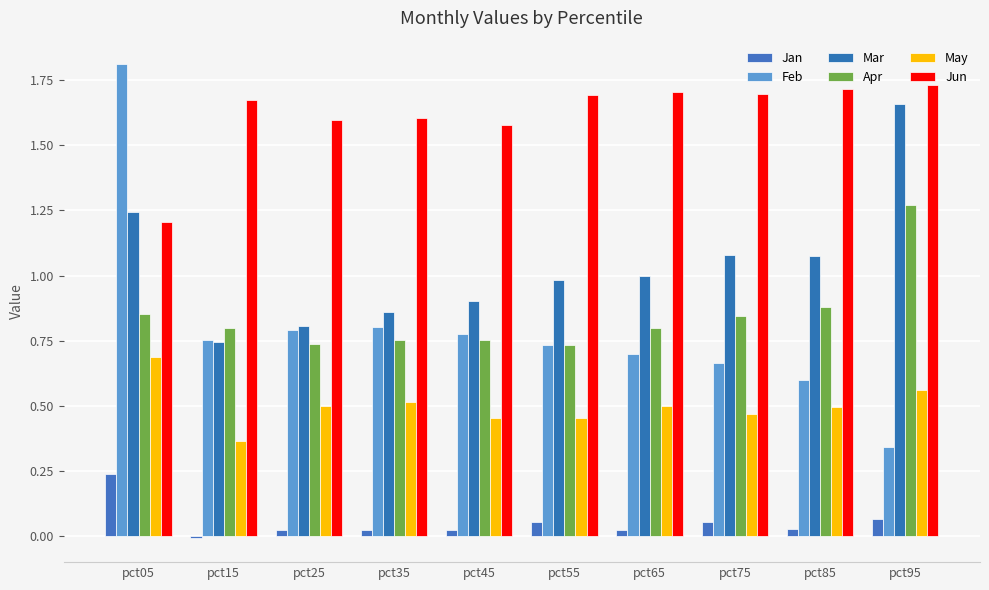

What are all the series names shown in the legend?

Jan, Feb, Mar, Apr, May, Jun